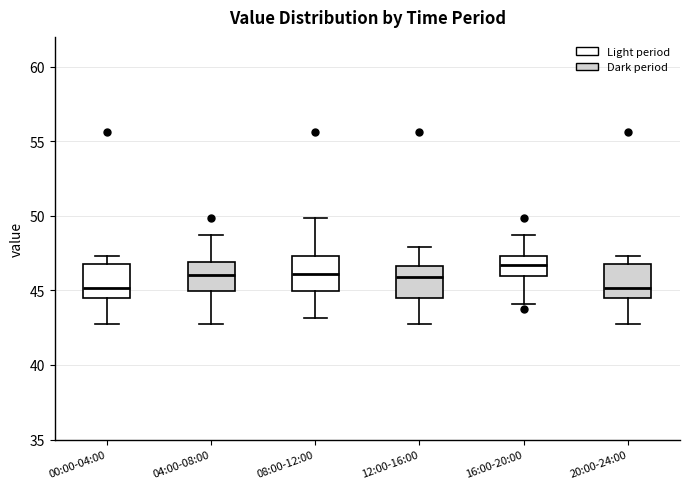

Reading left to right, read every box against the y-axis: the position of its median line, the range the box covers, and the ends of its whiskers. The values are not printed on the chart, so give them approximately, as read against the axis.

00:00-04:00: median 45.0, box 44.5 to 46.5, whiskers 43.0 to 47.5
04:00-08:00: median 46.0, box 45.0 to 47.0, whiskers 43.0 to 48.5
08:00-12:00: median 46.0, box 45.0 to 47.5, whiskers 43.0 to 50.0
12:00-16:00: median 46.0, box 44.5 to 46.5, whiskers 43.0 to 48.0
16:00-20:00: median 46.5, box 46.0 to 47.5, whiskers 44.0 to 48.5
20:00-24:00: median 45.0, box 44.5 to 46.5, whiskers 43.0 to 47.5